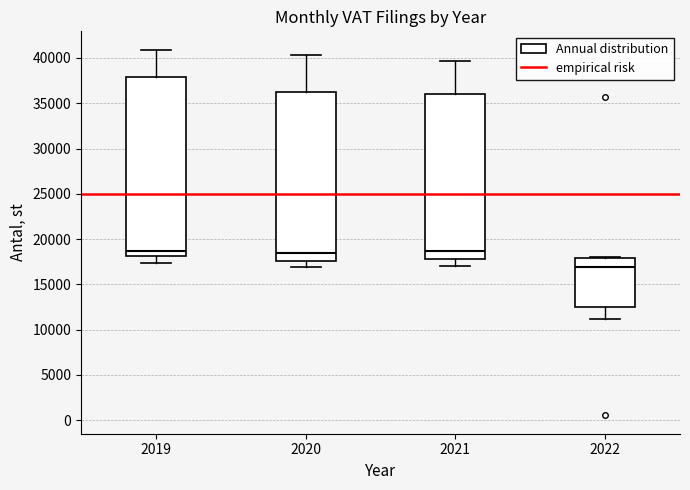

Where is the upper edge of the box at x = 2021 on the y-axis? The values are not printed on the chart, so give them approximately, as read against the axis.

36000